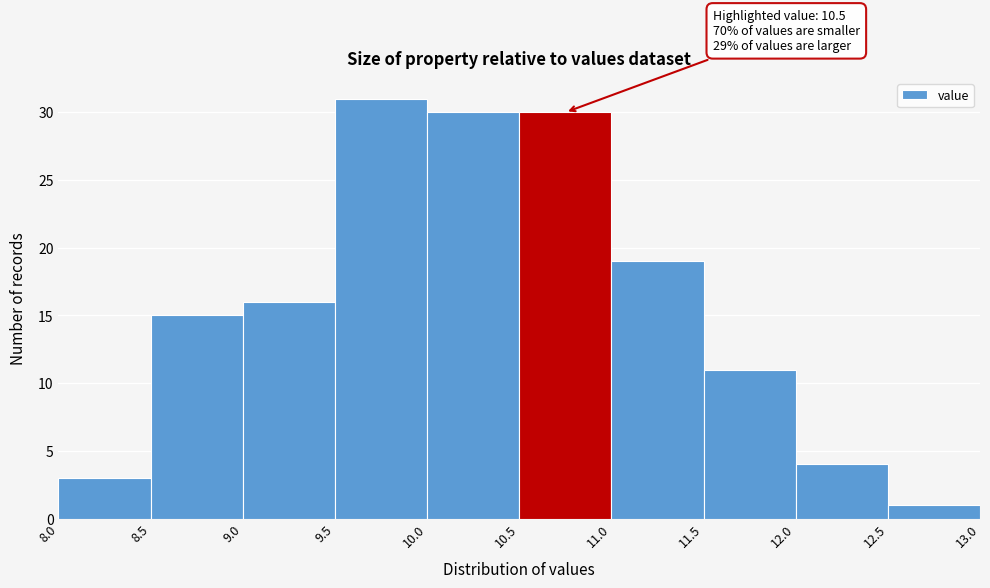

Which range on the x-axis has the tallest bar?

9.5 to 10.0